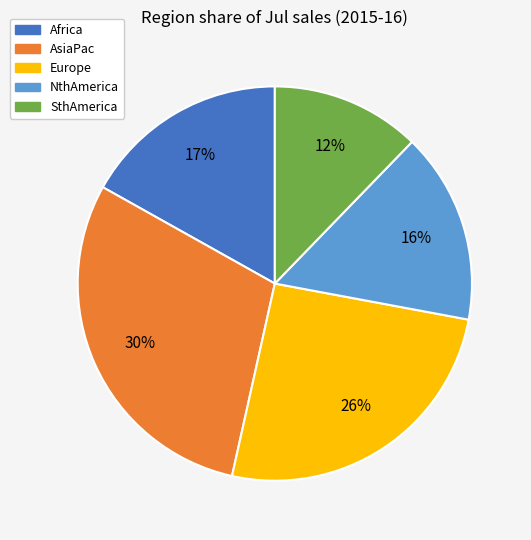

Rank the categories by value from highest to lowest.

AsiaPac, Europe, Africa, NthAmerica, SthAmerica